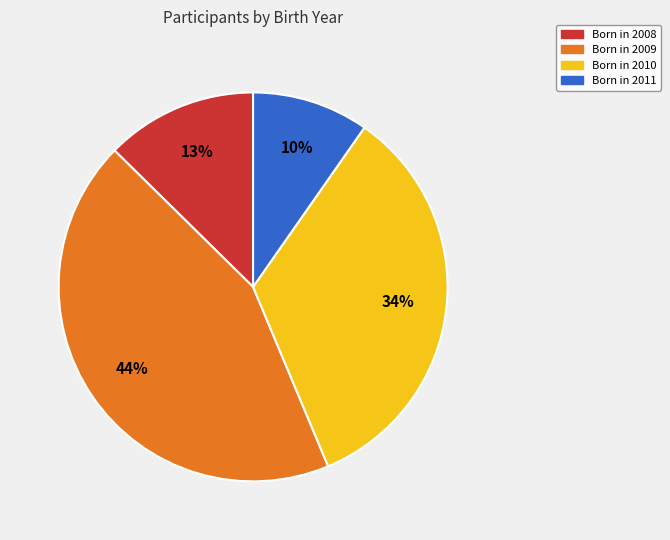

Is there any slice that represents more than half of the pie?

No